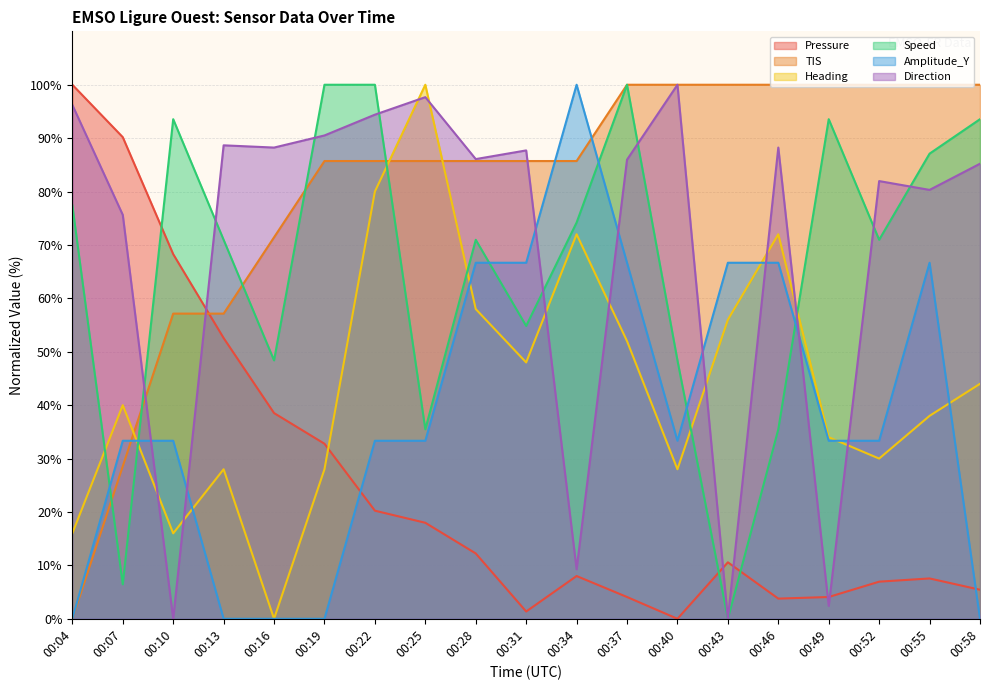

At how many categories does at least one series exceed 80?

19